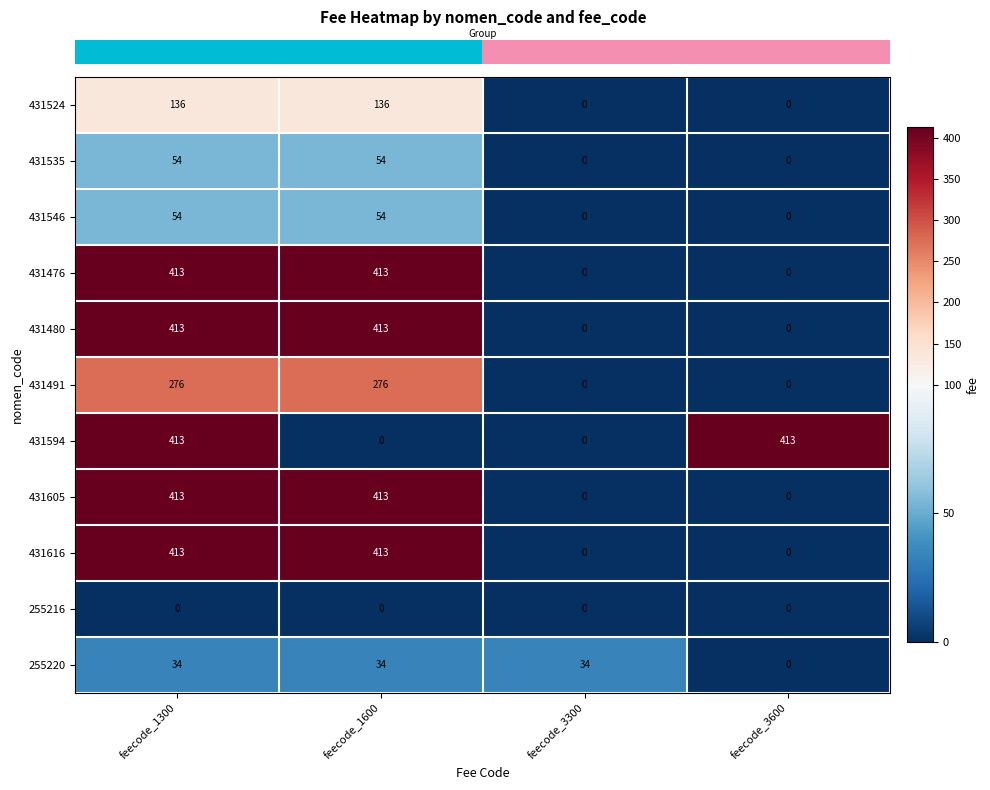

The 255220 series shows 57 at feecode_1600. True or false?

False